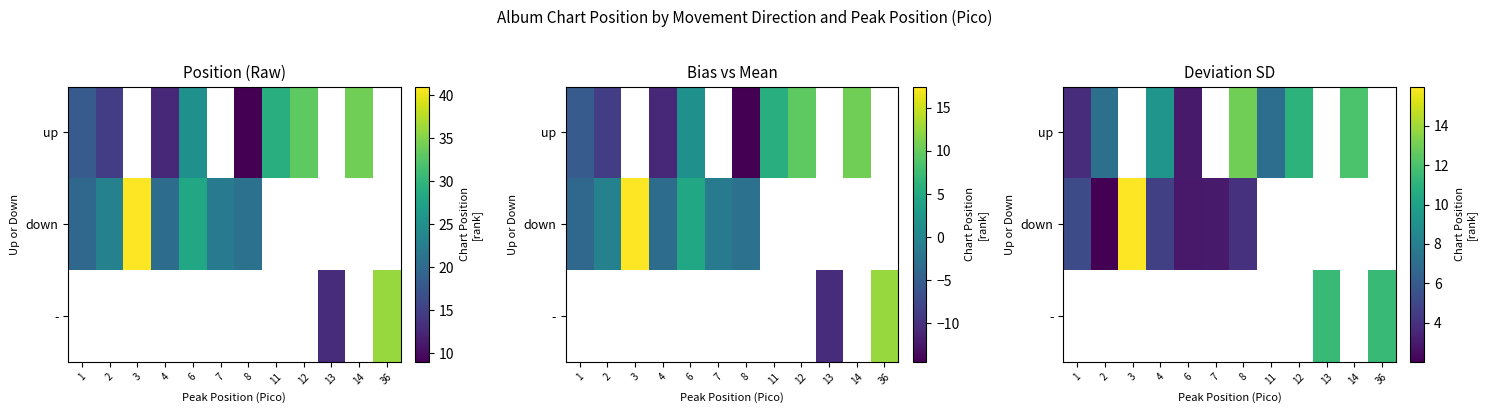

What value does the down series have at 7?

3.0